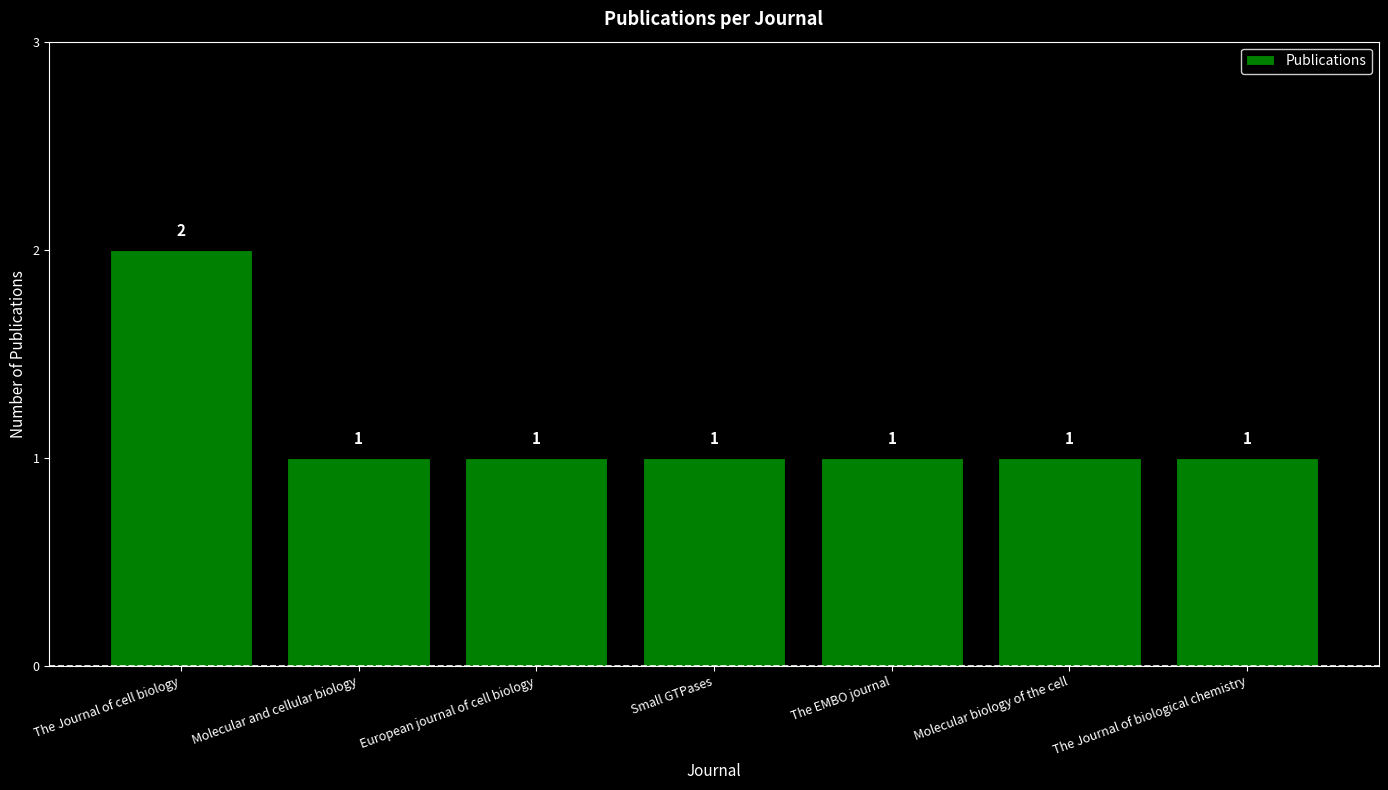

What is the value of the 3rd bar from the left?

1